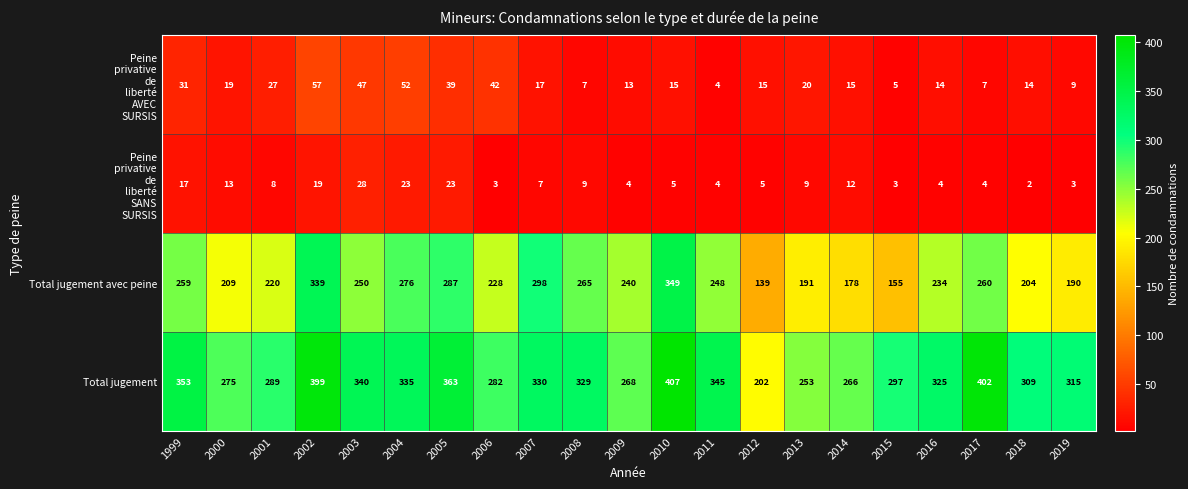

What is the average value of the Total jugement series?

318